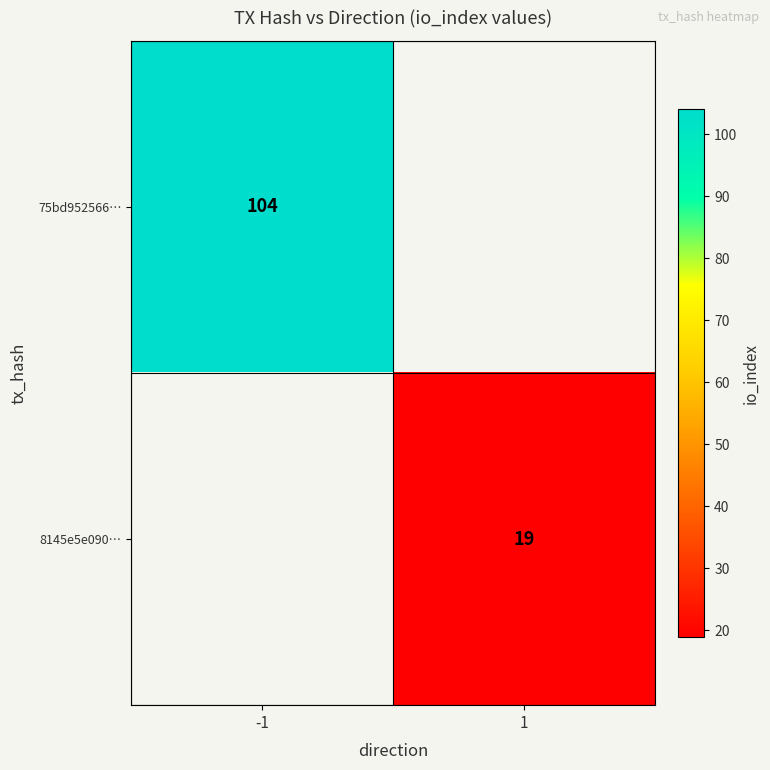

The value of 75bd952566… at -1 is 104. True or false?

True